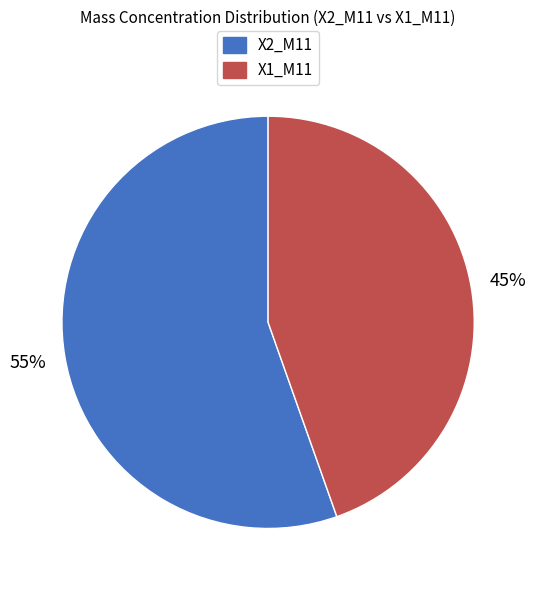

True or false: X2_M11 accounts for 62% of the total.

False